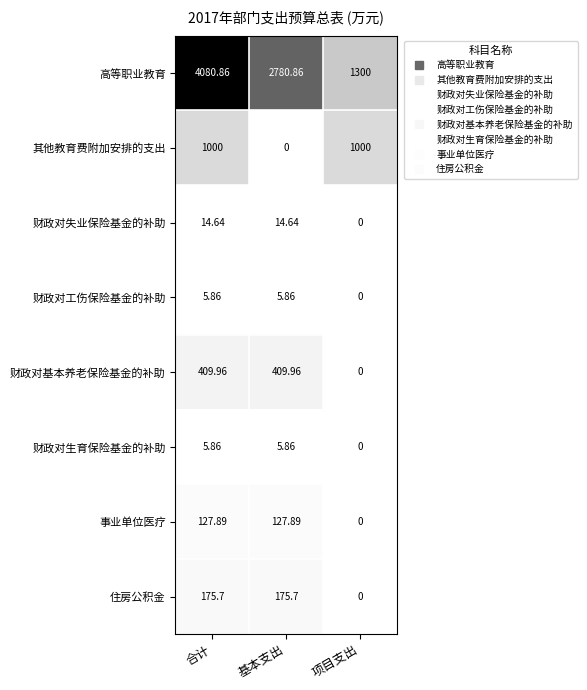

Count the number of categories in the chart.

3